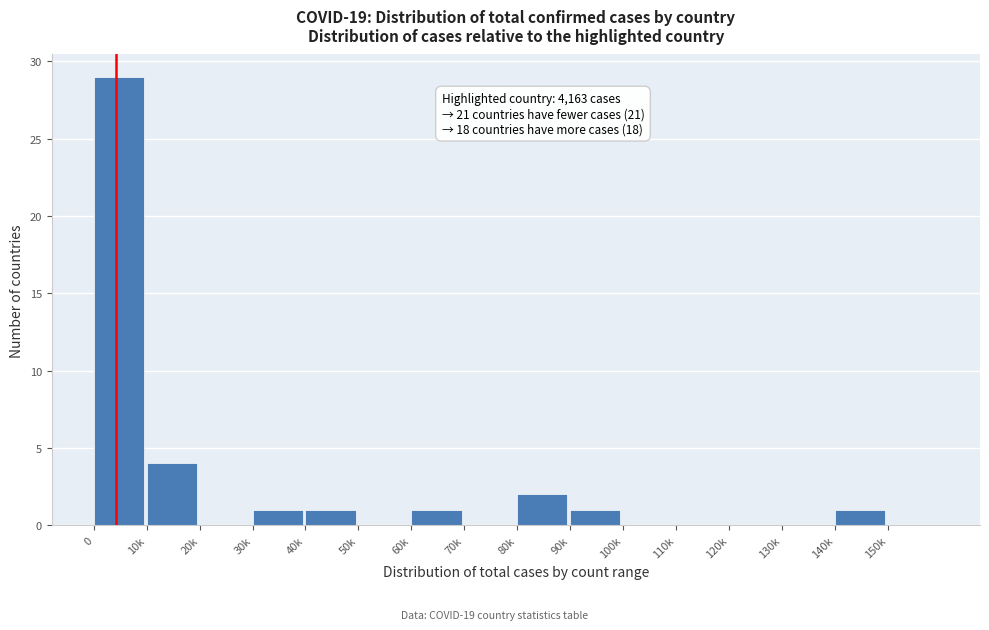

Reading left to right, transcribe all the data shown in this chart.

0=29	10k=4	20k=0	30k=1	40k=1	50k=0	60k=1	70k=0	80k=2	90k=1	100k=0	110k=0	120k=0	130k=0	140k=1	150k=0